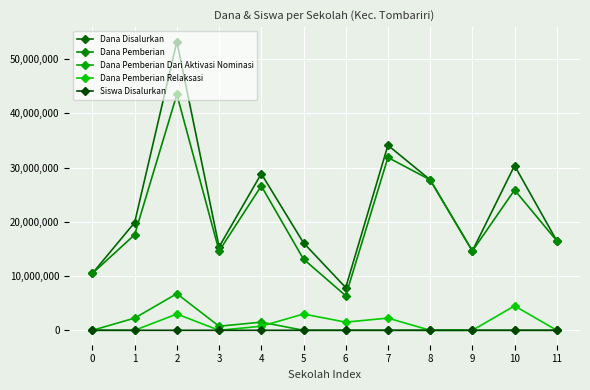

What is the minimum value for Dana Disalurkan?

7875000